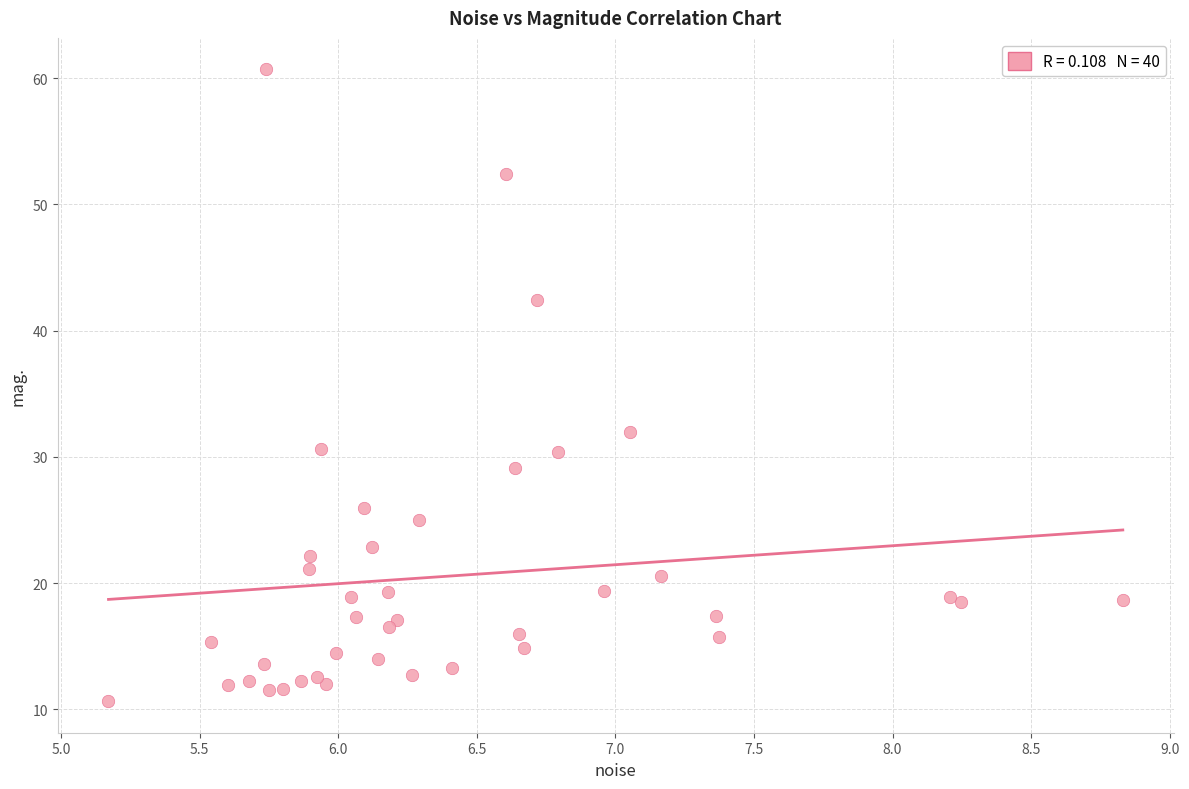

What Y value in the scatter plot is closest to 35?

32.0